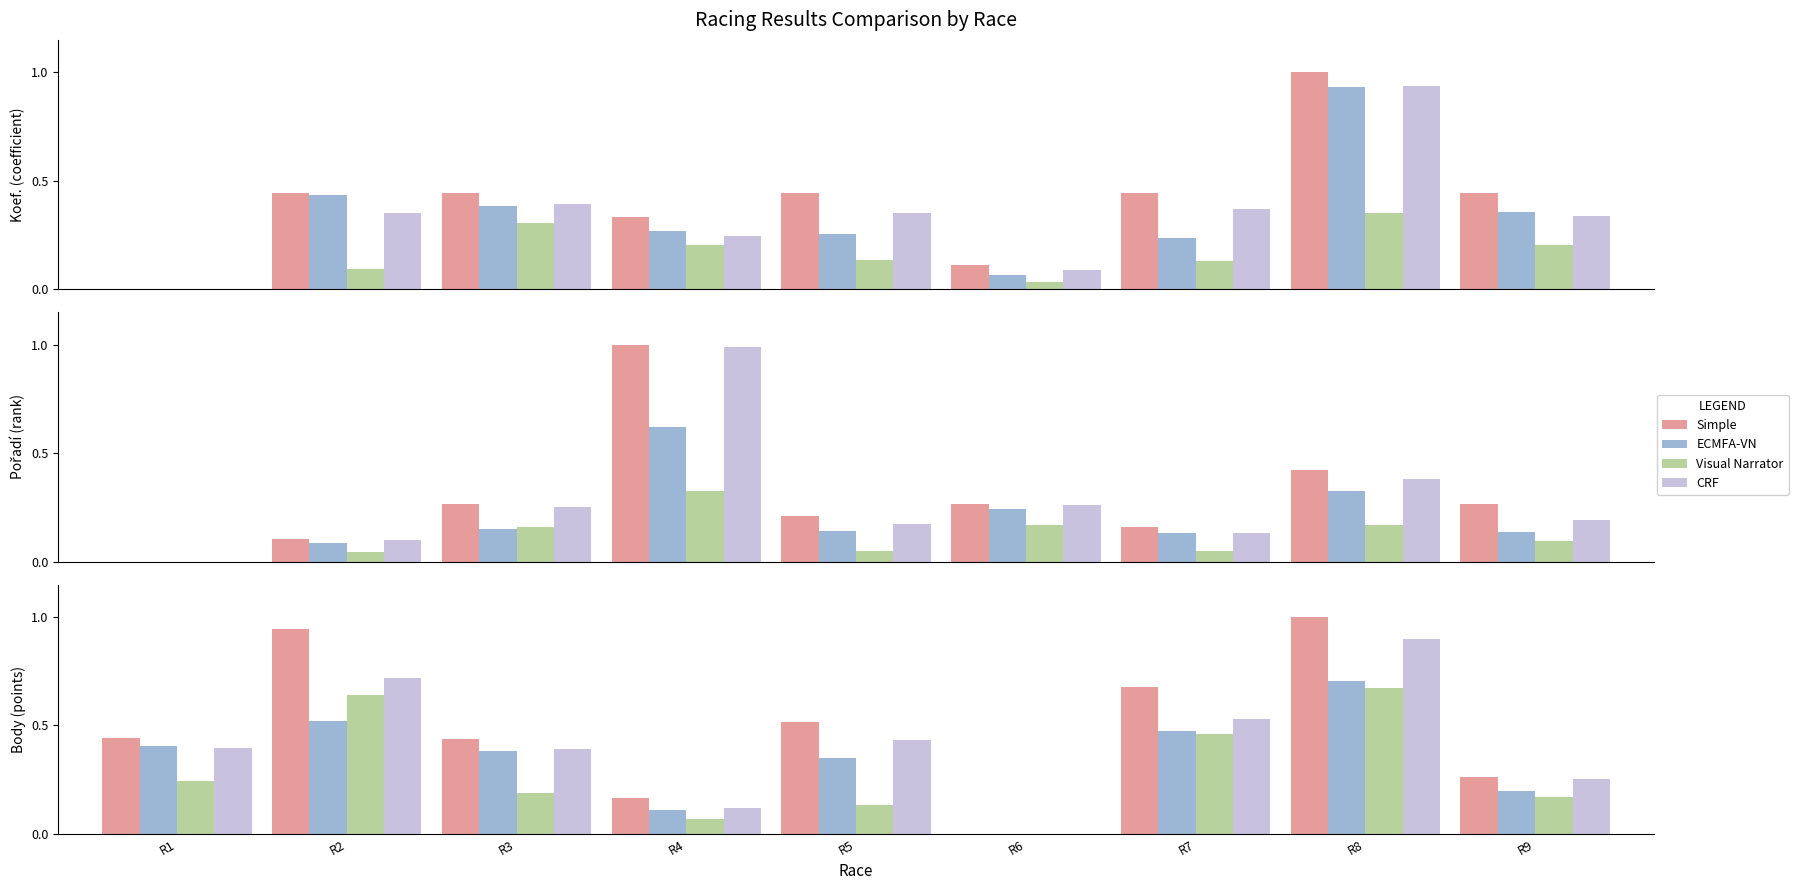

The Visual Narrator series shows 0.1 at R1. True or false?

False